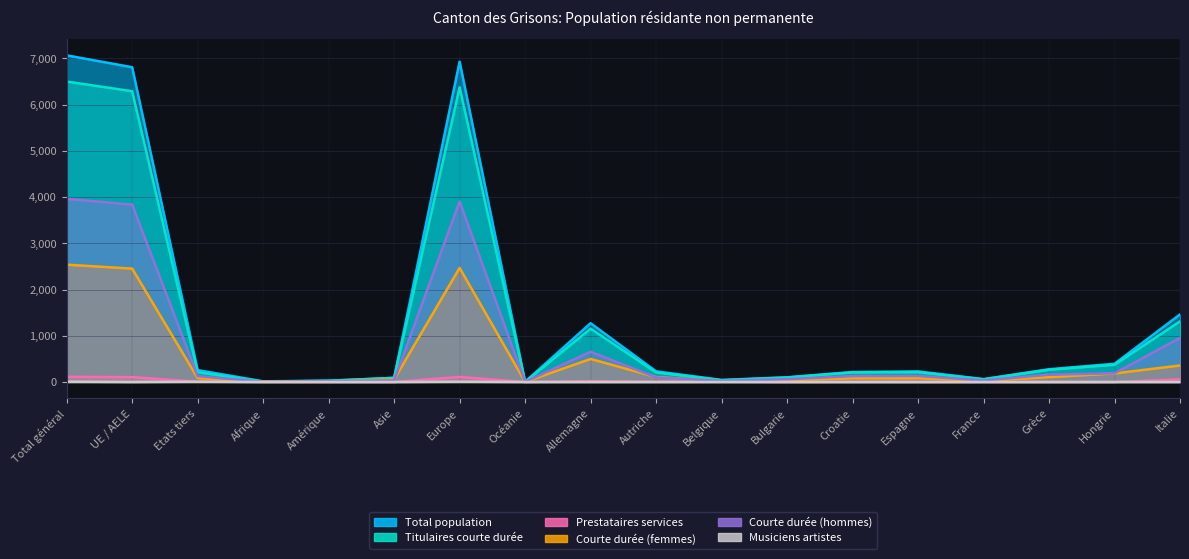

What value does the Courte durée (femmes) series have at Hongrie, to the nearest 50?

200